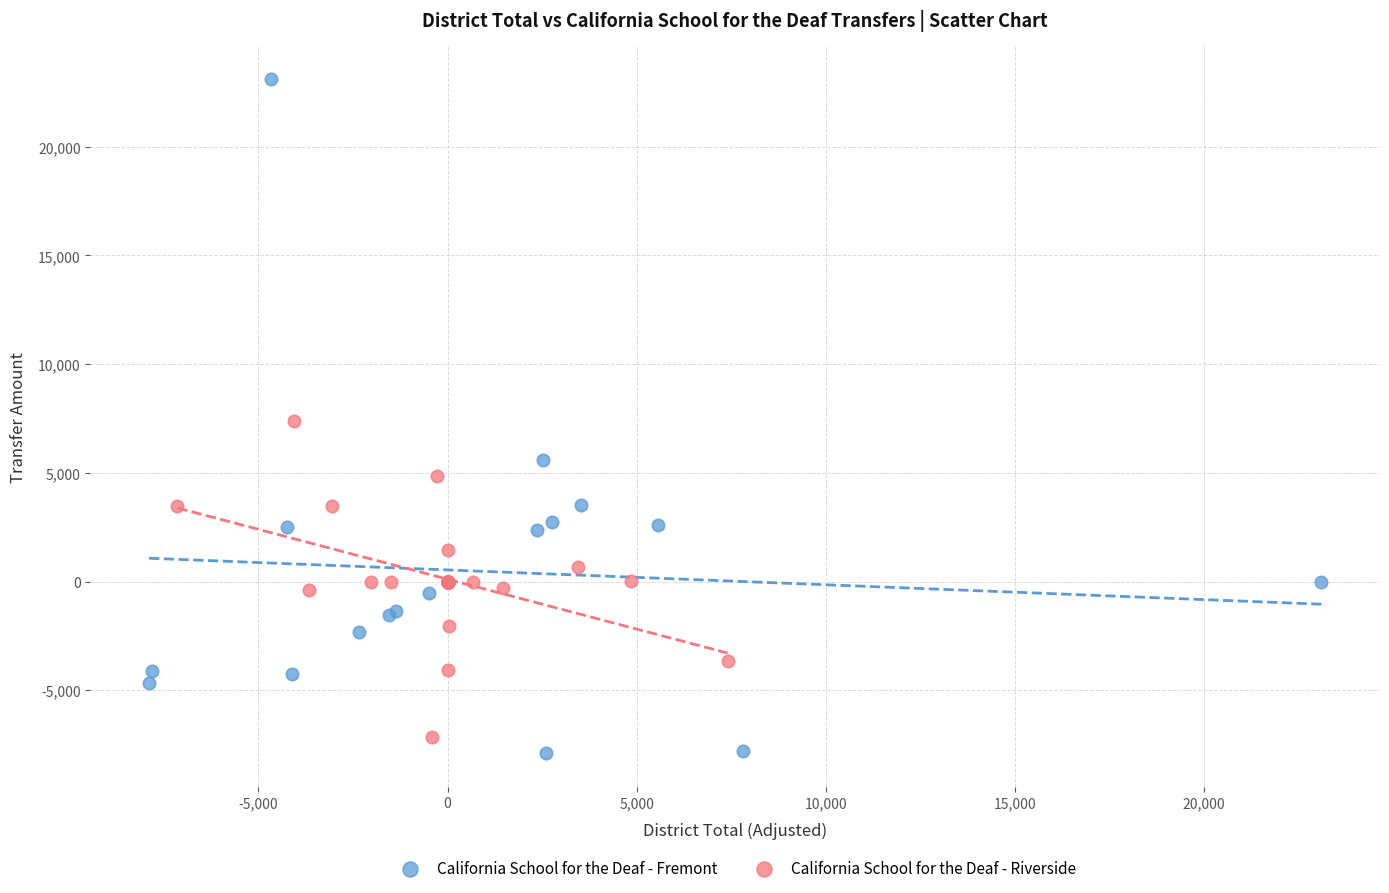

Which series has the widest spread of Y values?

California School for the Deaf - Fremont